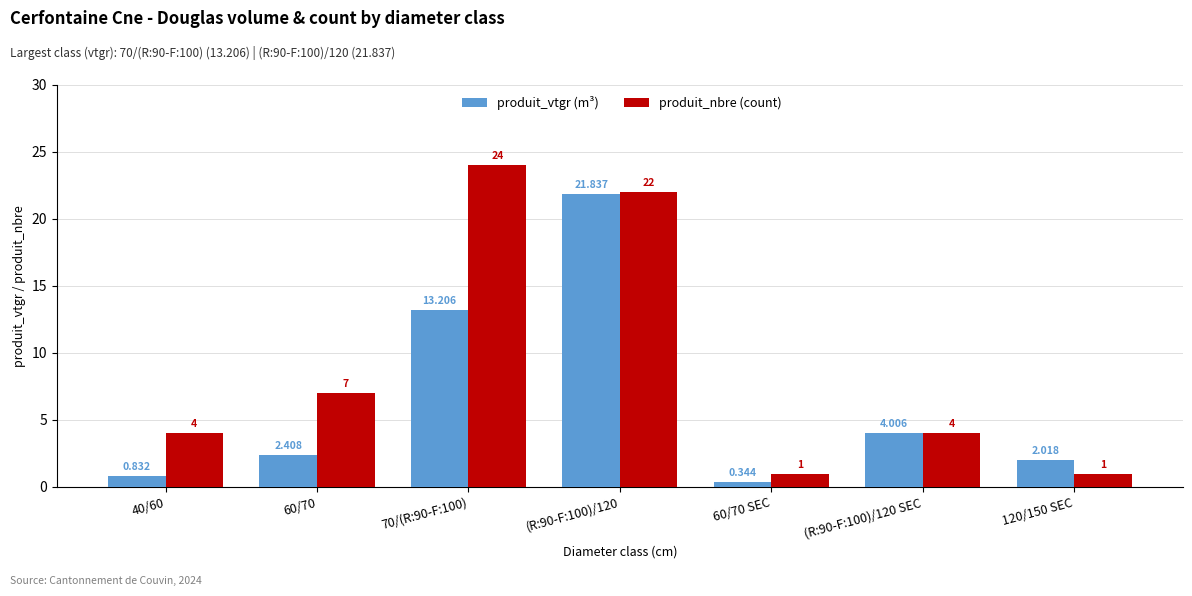

What value does the produit_vtgr (m³) series have at 70/(R:90-F:100)?

13.2